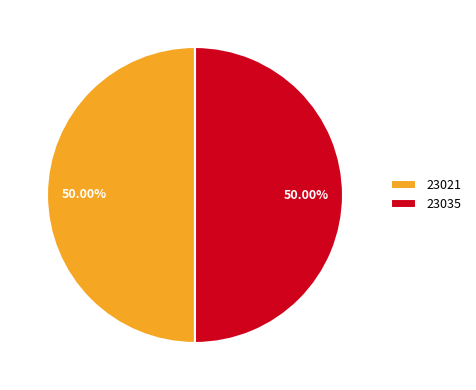

What percentage is NOT represented by 23021?

50.0%